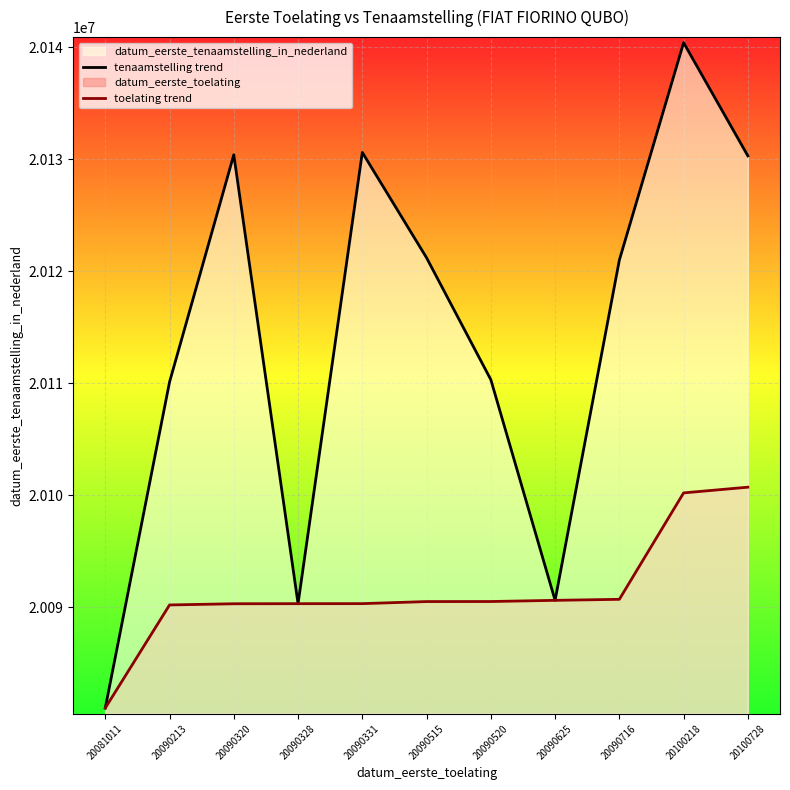

Which has a higher value, 20090520 or 20090328?

20090520